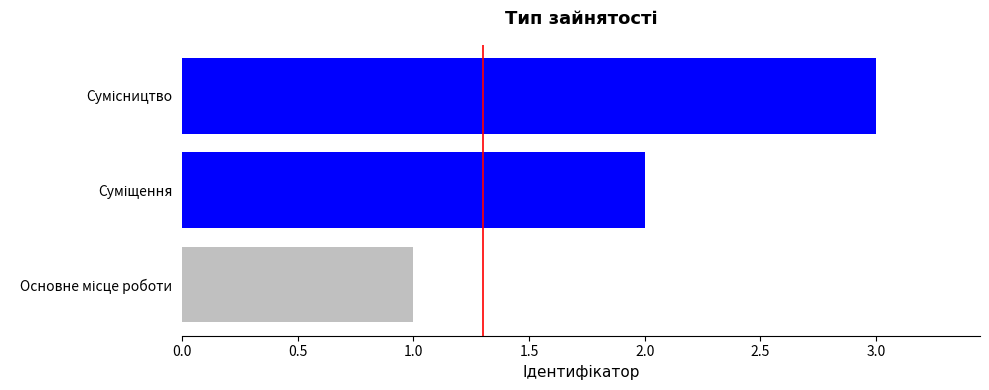

Are the bars grouped side by side (vs. stacked)?

No